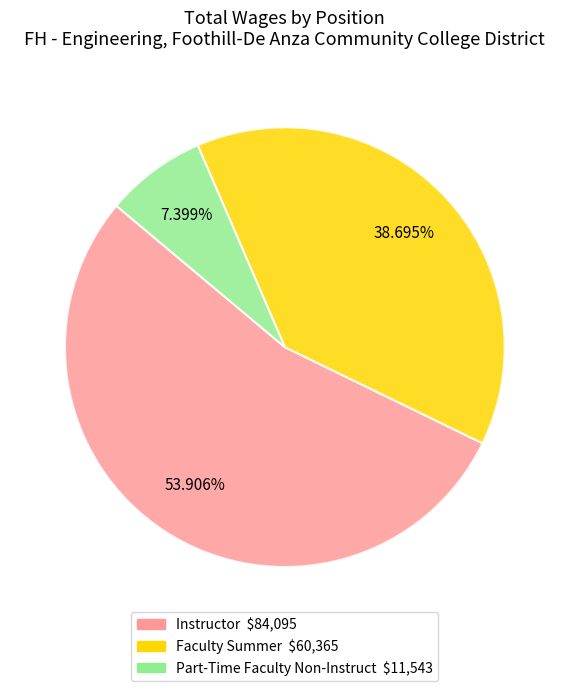

Is Faculty Summer the majority of the pie?

No